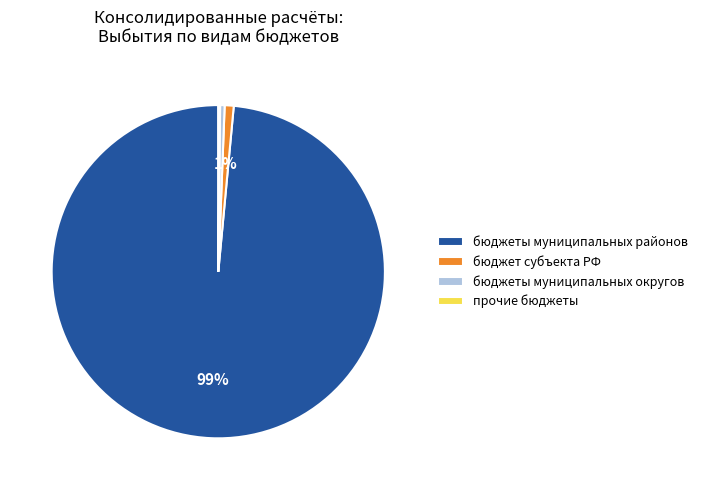

To the nearest percent, what is the average slice percentage?

25%